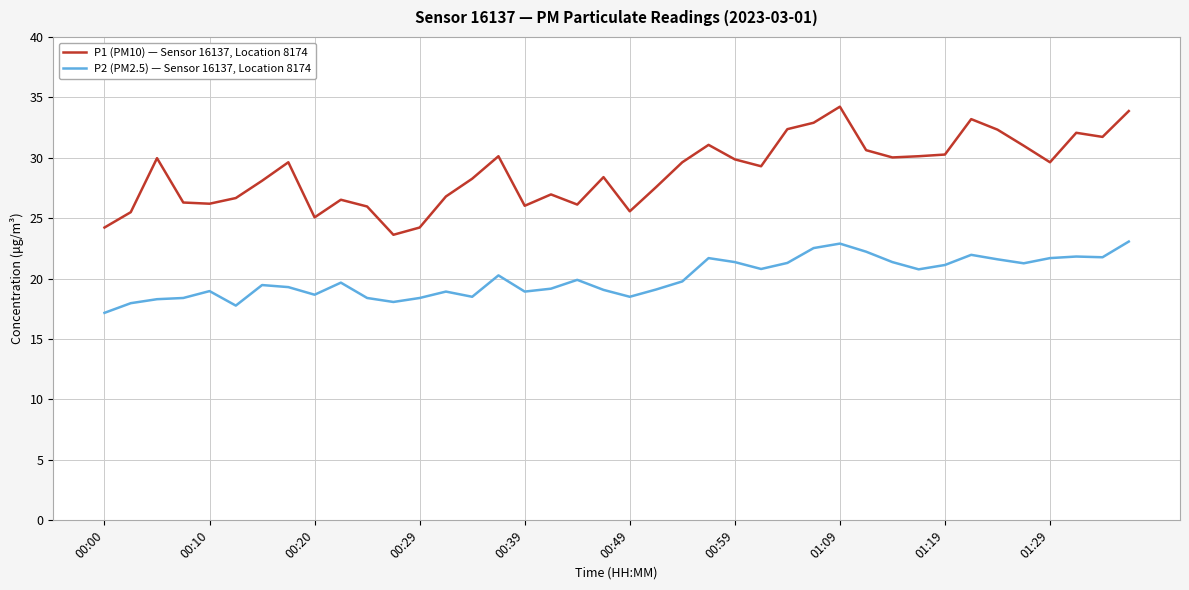

Which series has the widest spread of values?

P1 (PM10) — Sensor 16137, Location 8174